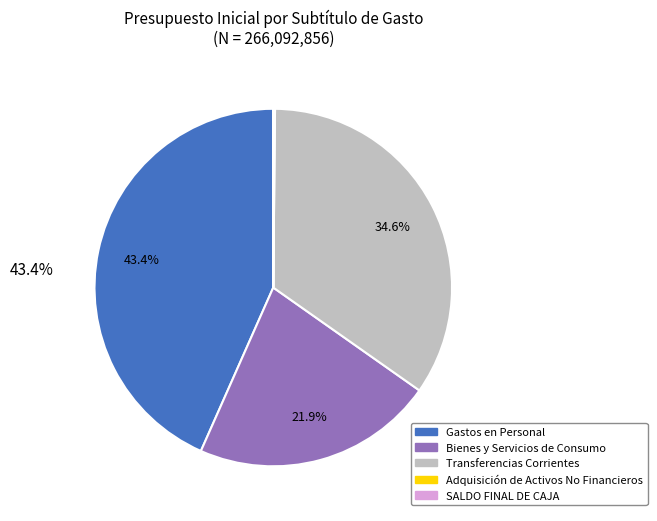

Does any single category account for the majority?

No